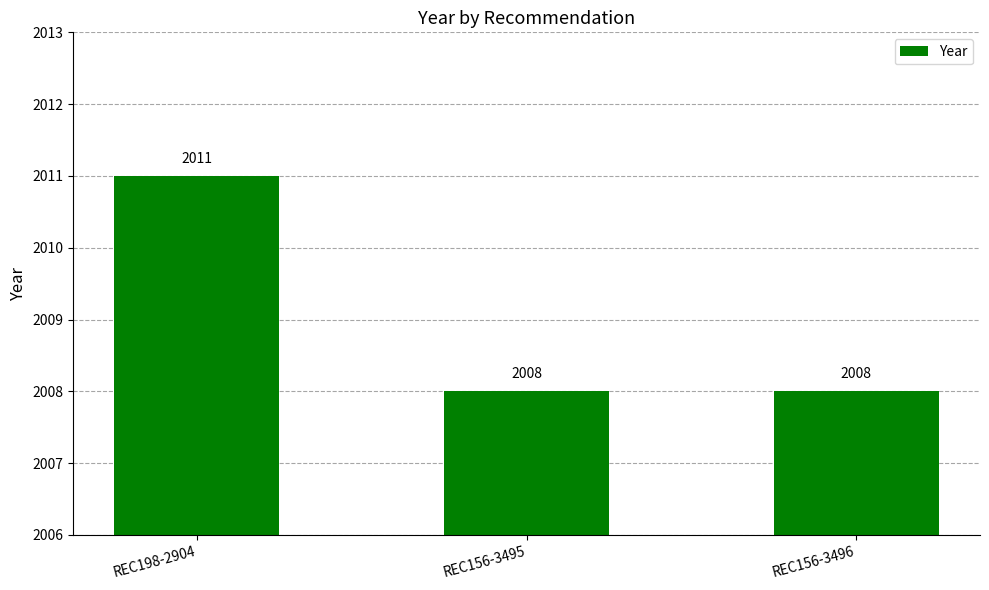

Count the values in the range 2008 to 2011.

3